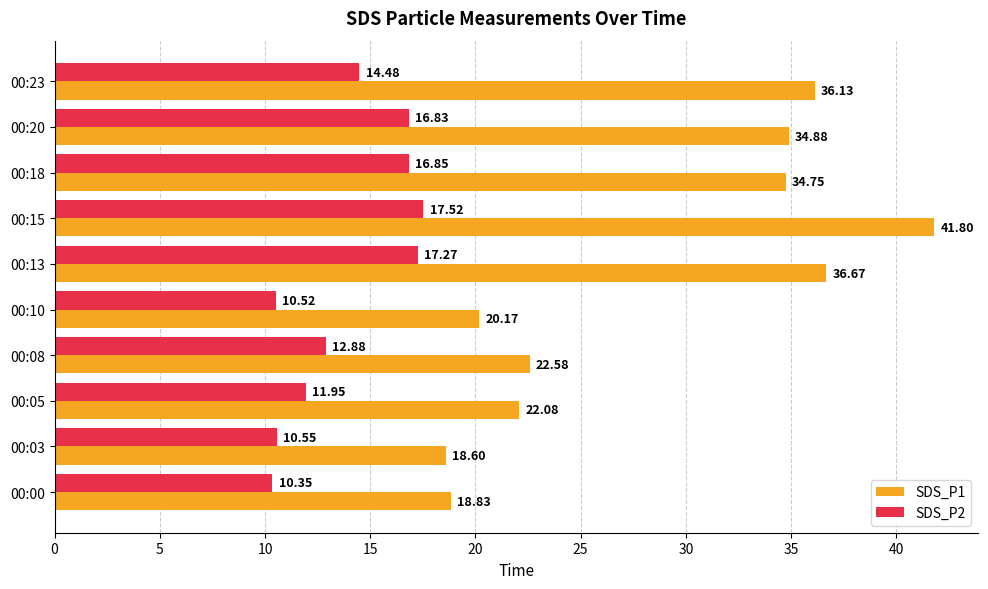

At 00:05, list the series in order from smallest to largest.

SDS_P2, SDS_P1